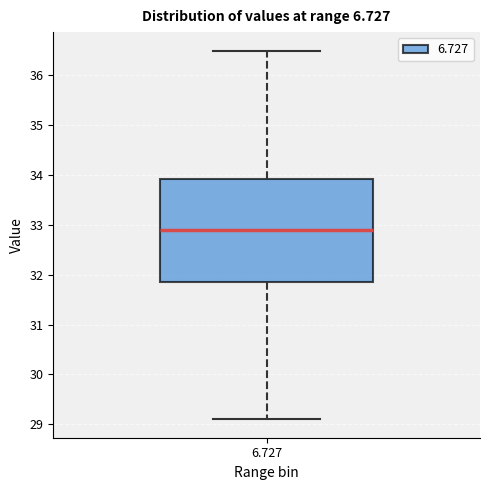

Transcribe this box plot: give where the median line is, the range the box spans, and where the two whiskers end, as read against the y-axis. The values are not printed on the chart, so give them approximately, as read against the axis.

median 32.9, box 31.9 to 33.9, whiskers 29.1 to 36.5